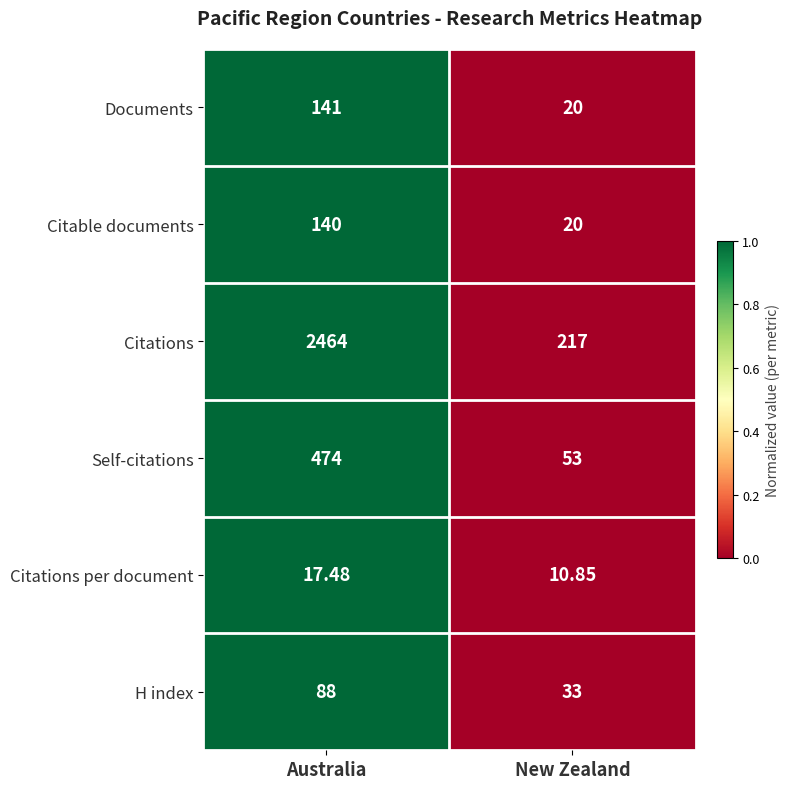

At which category is the sum across all series the highest?

Australia